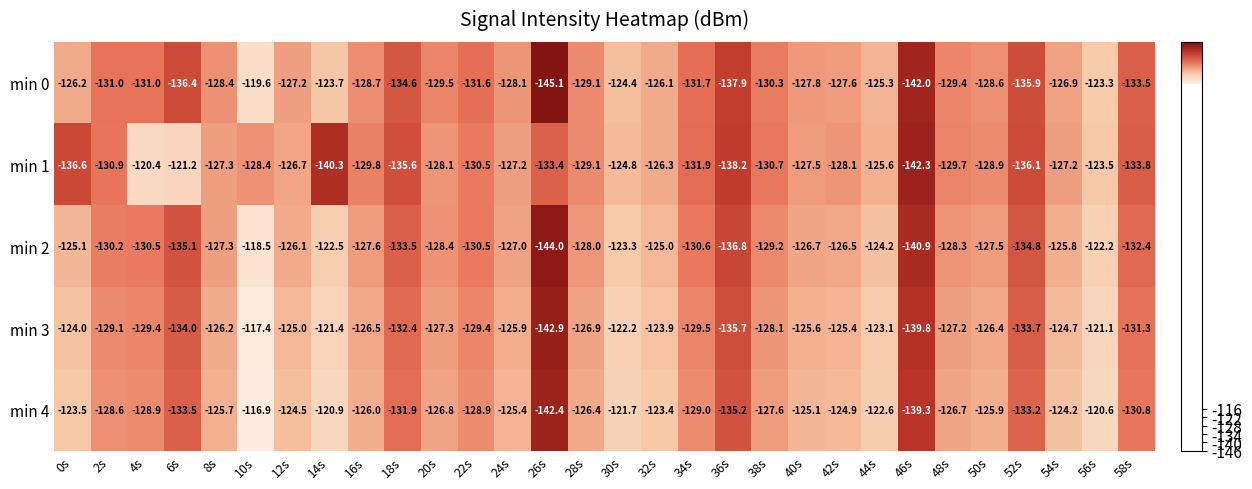

True or false: min 0 has a value of -127.8 at 40s.

True